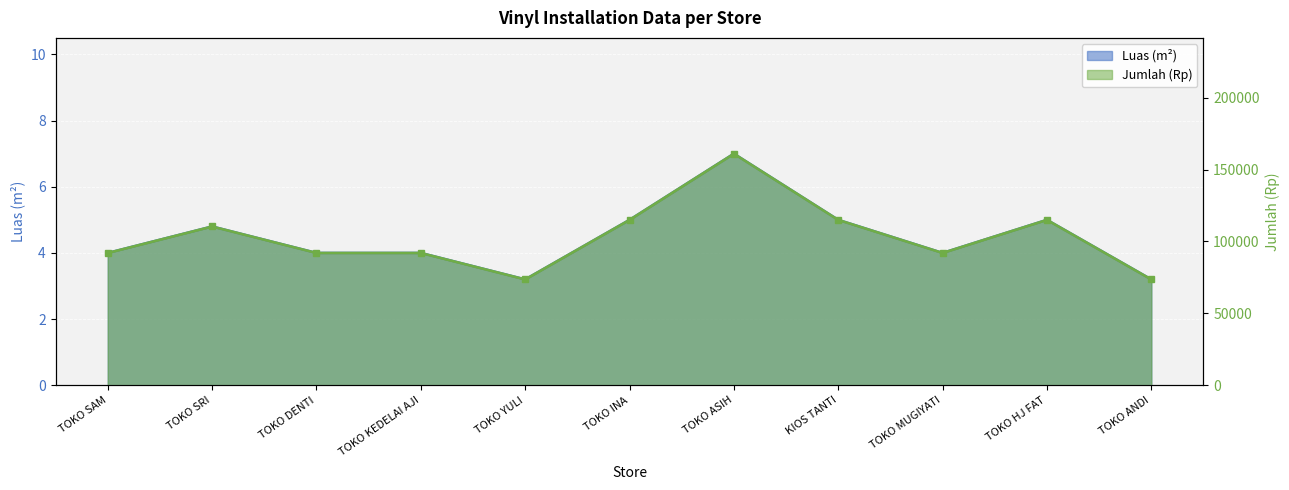

What is the sum of the Luas (m2) values at TOKO SRI and TOKO MUGIYATI?

8.8